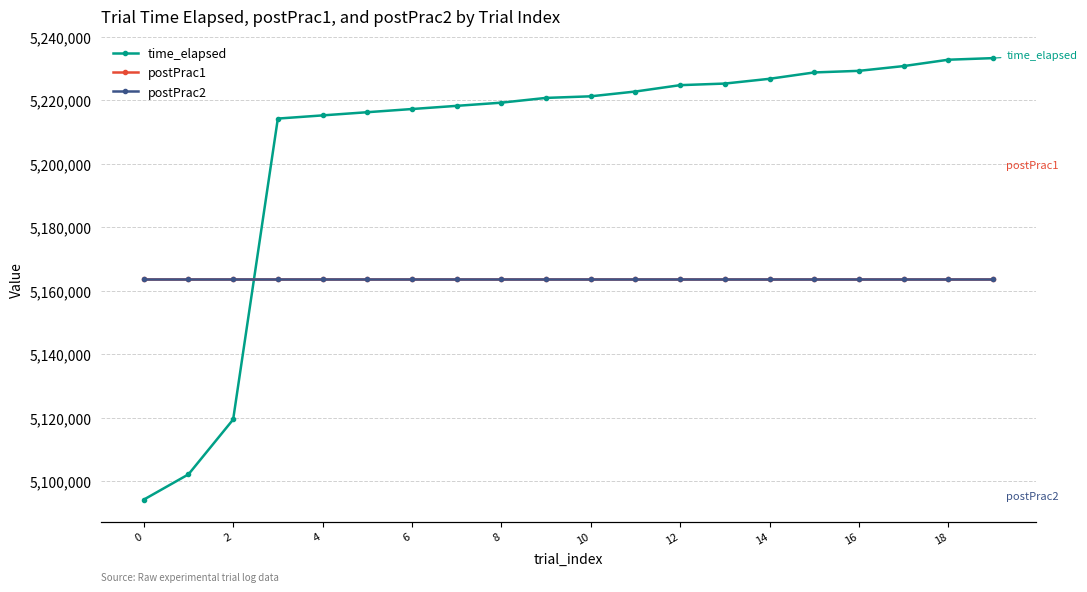

True or false: postPrac2 and time_elapsed cross at least once.

False